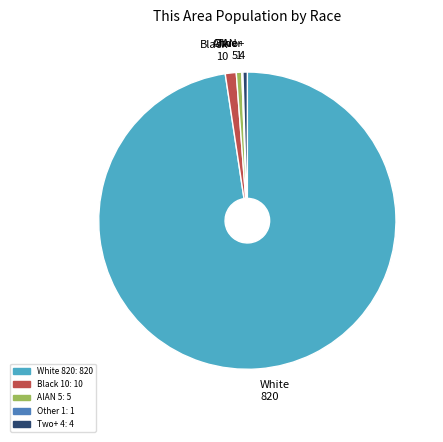

Is there a majority slice in this chart?

Yes